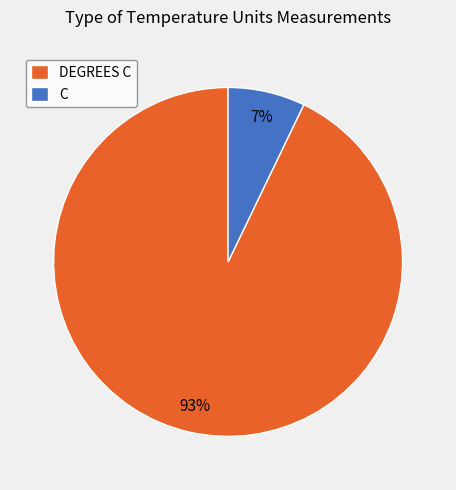

Which has a higher value, DEGREES C or C?

DEGREES C